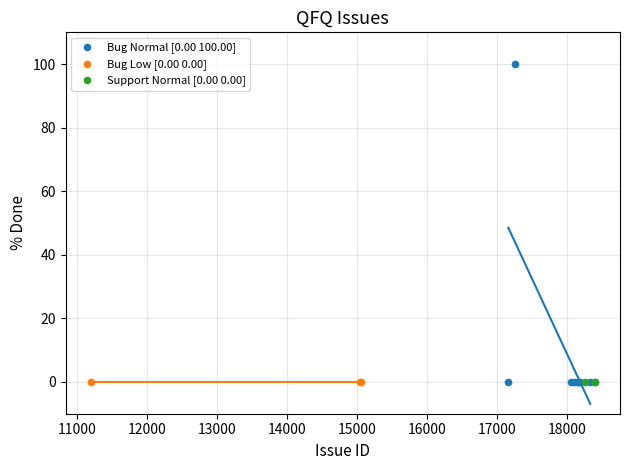

Which series contains the highest Y value?

Bug Normal [0.00 100.00]